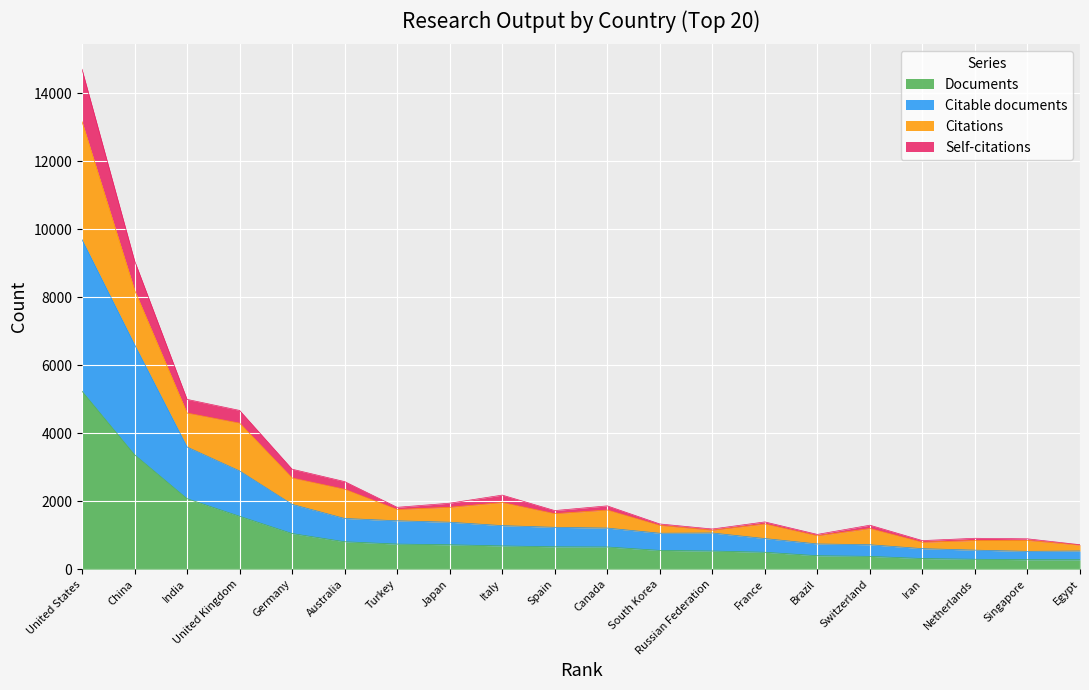

At which label does Citable documents reach its minimum?

Singapore